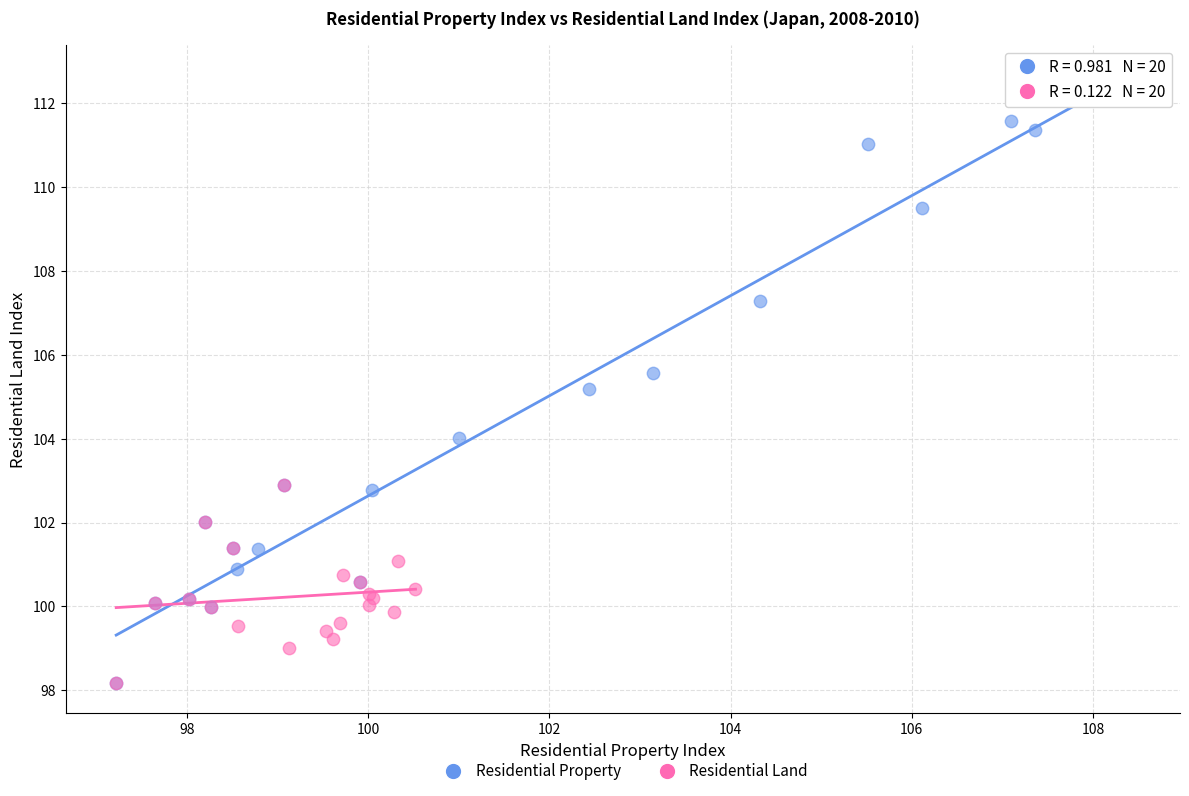

Which series reaches the maximum Y coordinate?

Residential Property